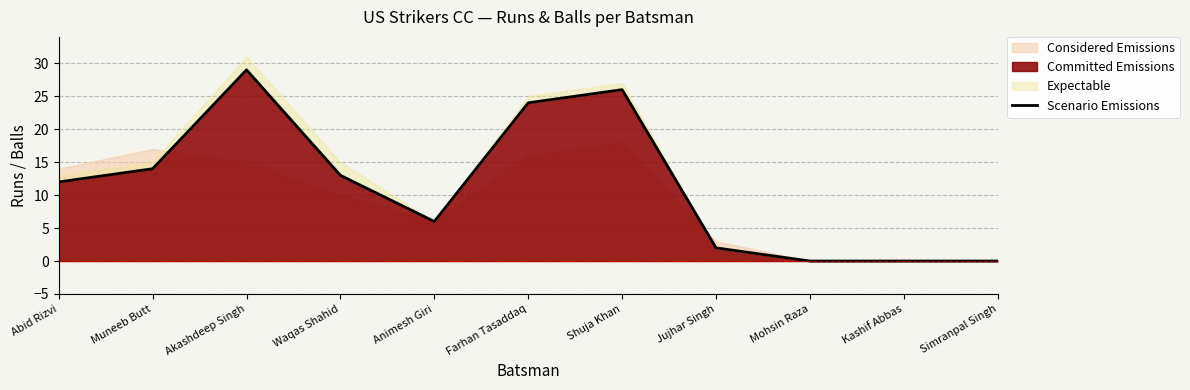

How many lines are shown in the chart?

1